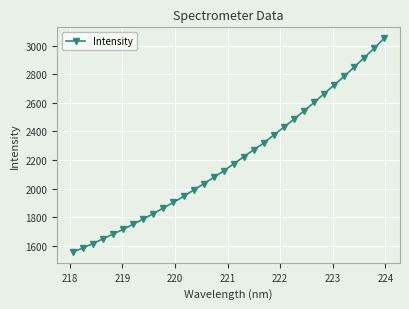

What is the maximum value shown in the chart?

3052.8